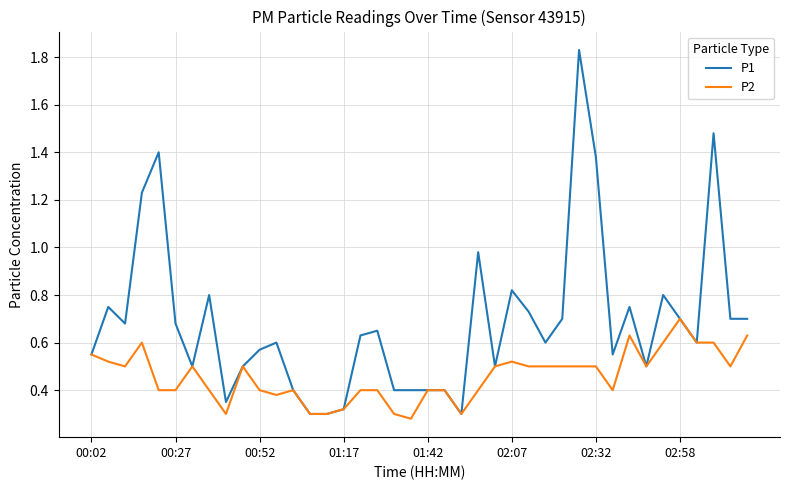

Rank the series by their average value, from lowest to highest.

P2, P1